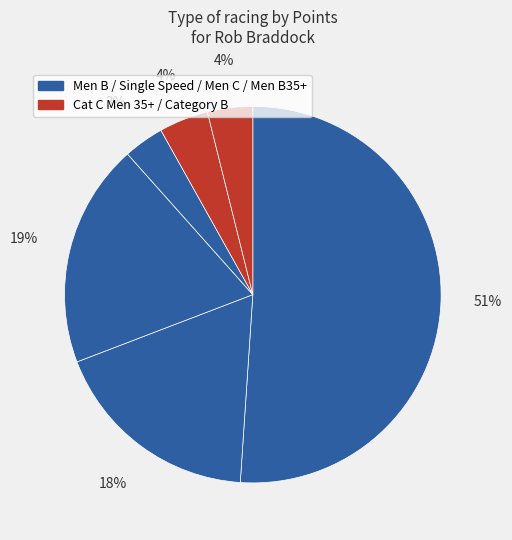

How many slices are in this pie chart?

6